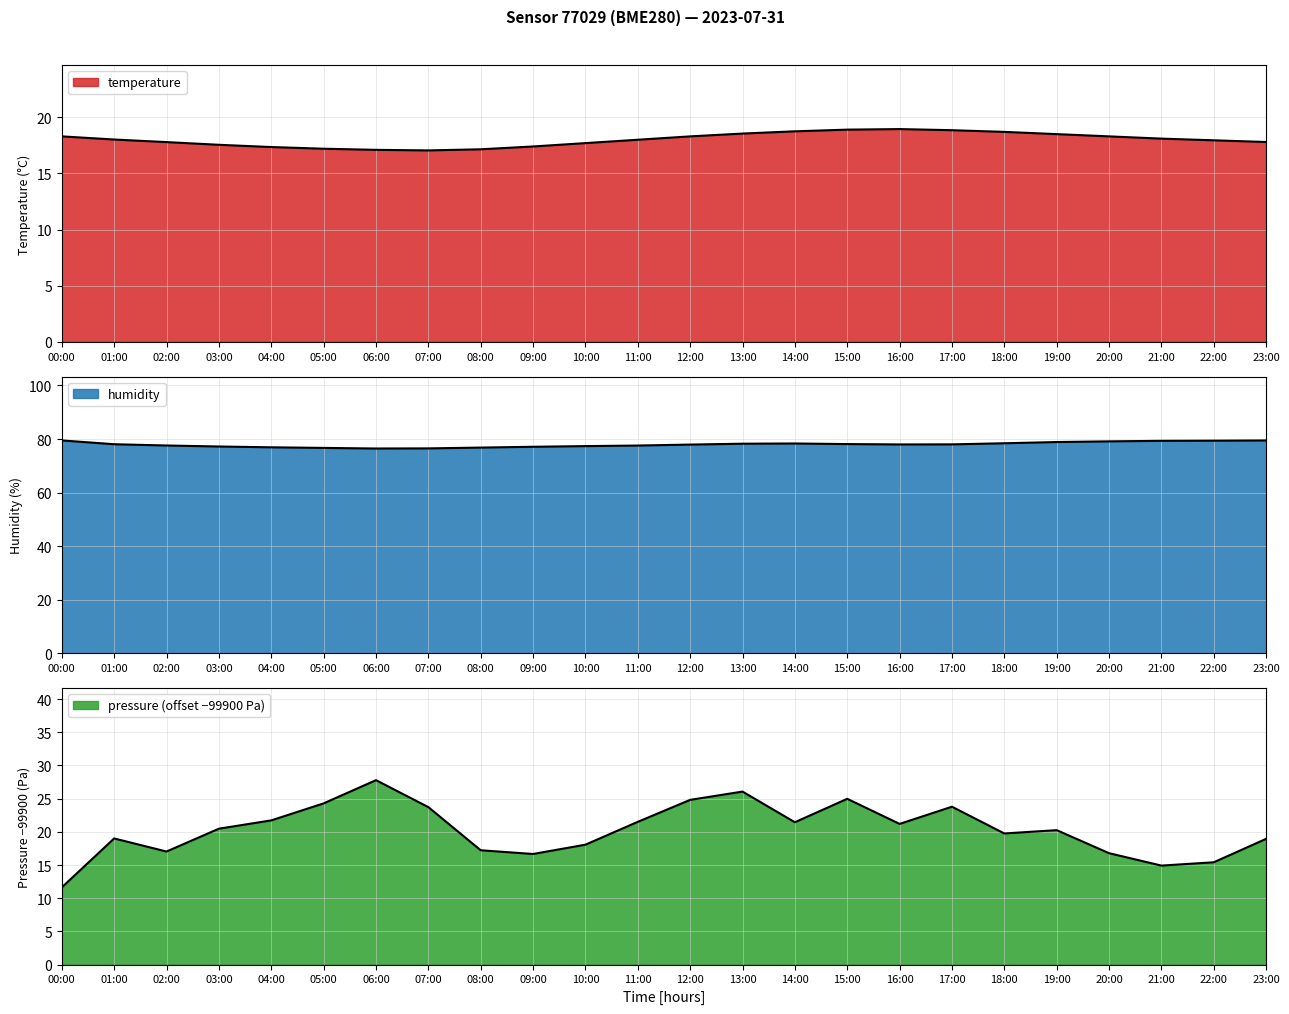

At which label does temperature reach its peak?

16:00